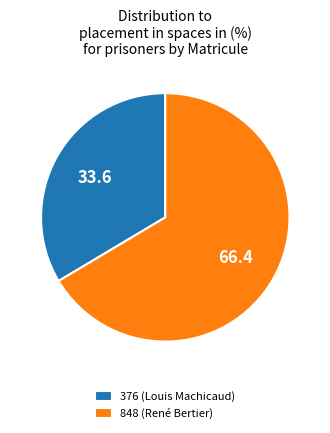

How many segments does this pie chart have?

2